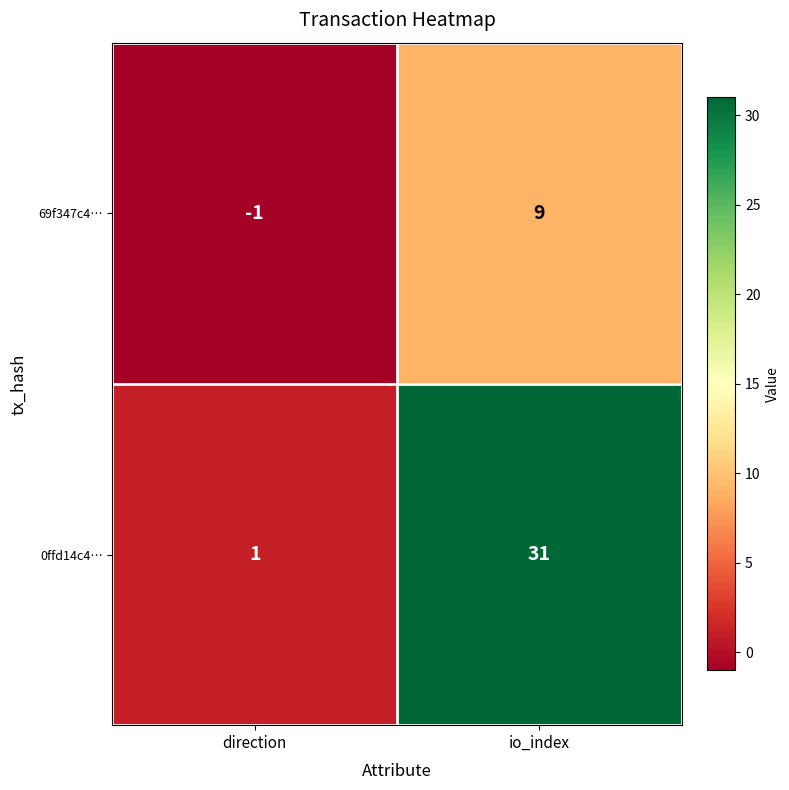

Reading left to right, extract all data points from this chart.

69f347c4…: direction=-1	io_index=9
0ffd14c4…: direction=1	io_index=31